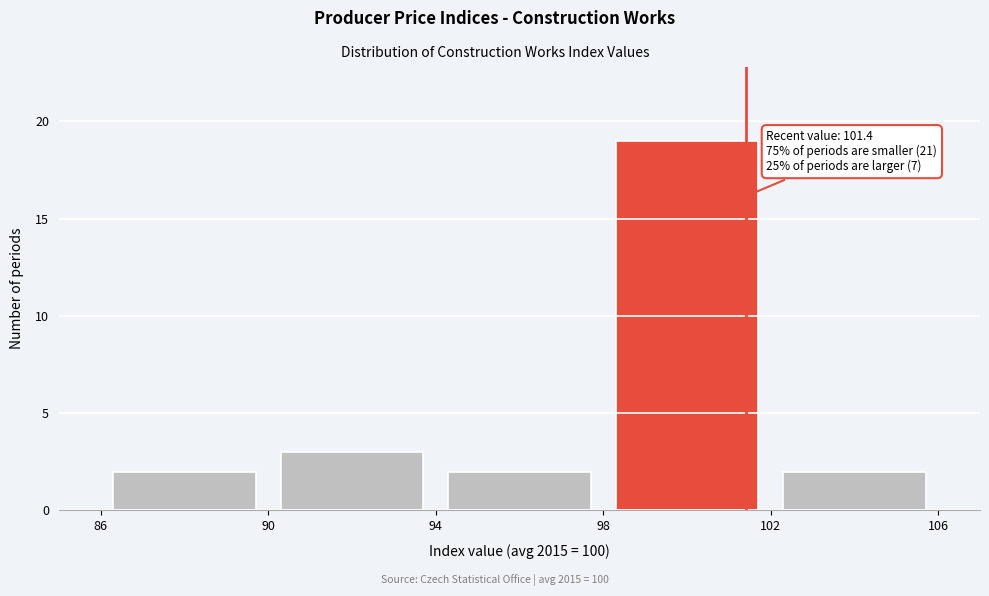

Which range on the x-axis has the tallest bar?

98 to 102